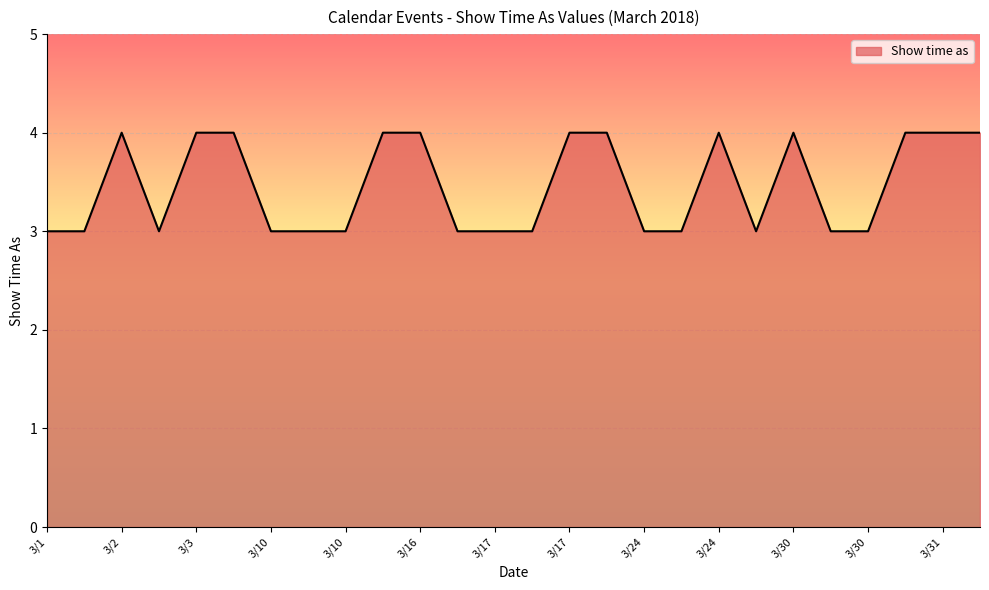

Does the chart display data point markers on the line(s)?

No